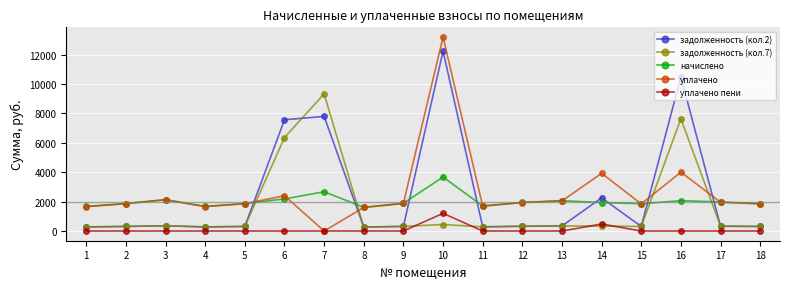

What is the total value across all series at 8?

3750.1